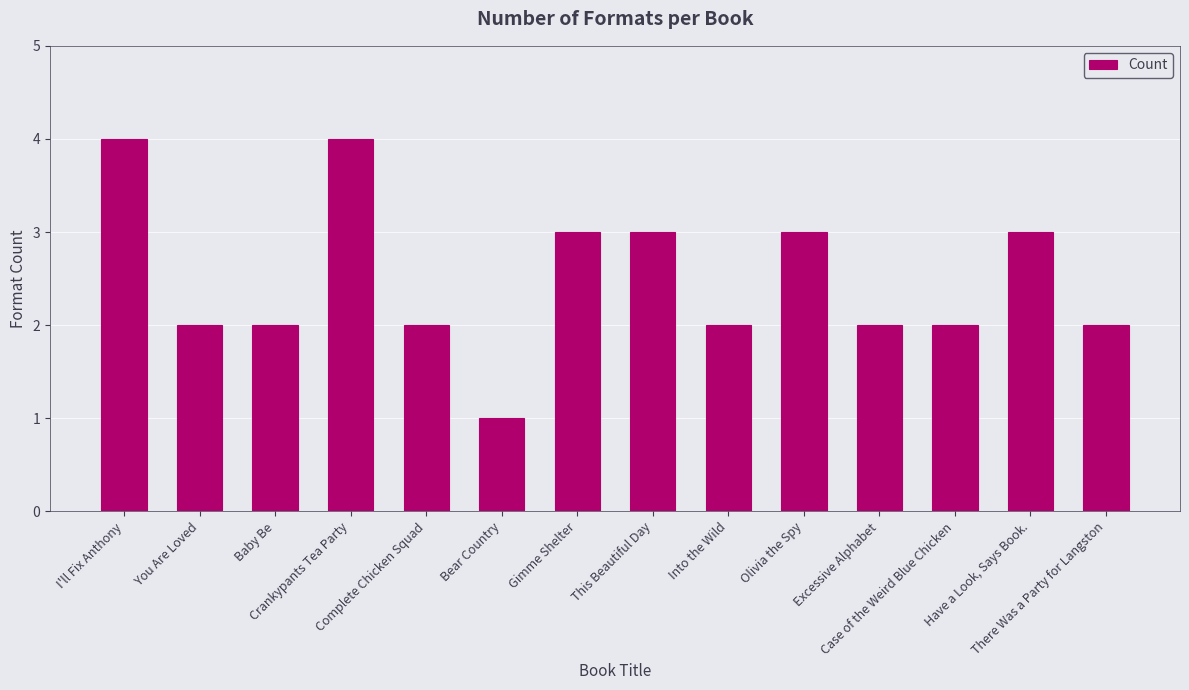

What is the value of the 10th bar from the left?

3